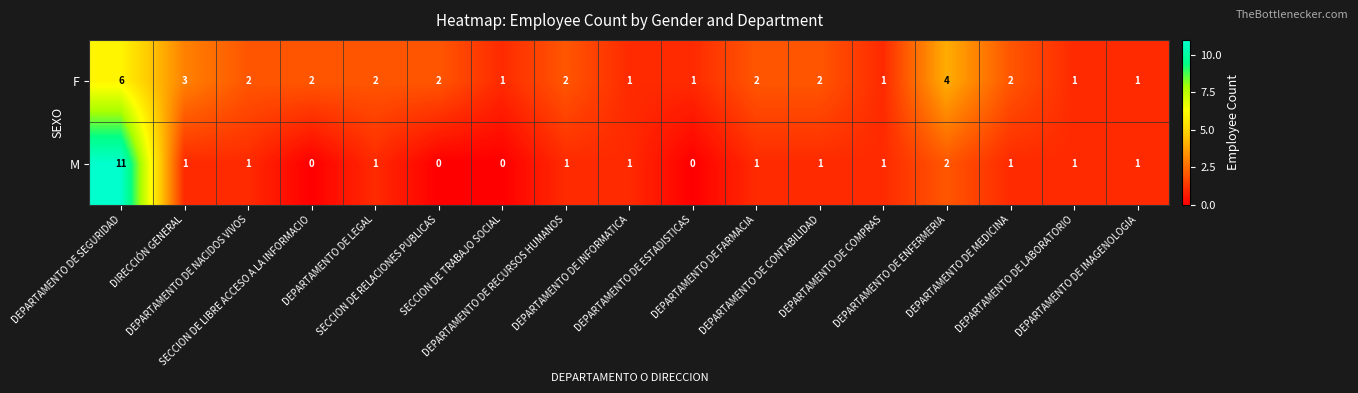

Which series has the widest spread of values?

M